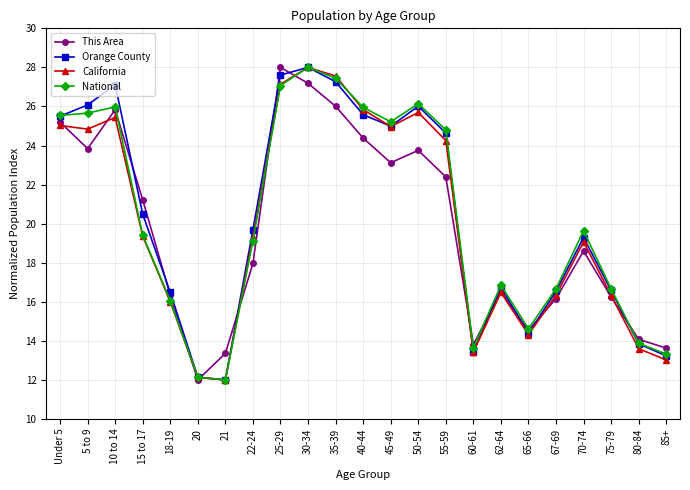

At how many categories does at least one series exceed 17?

13